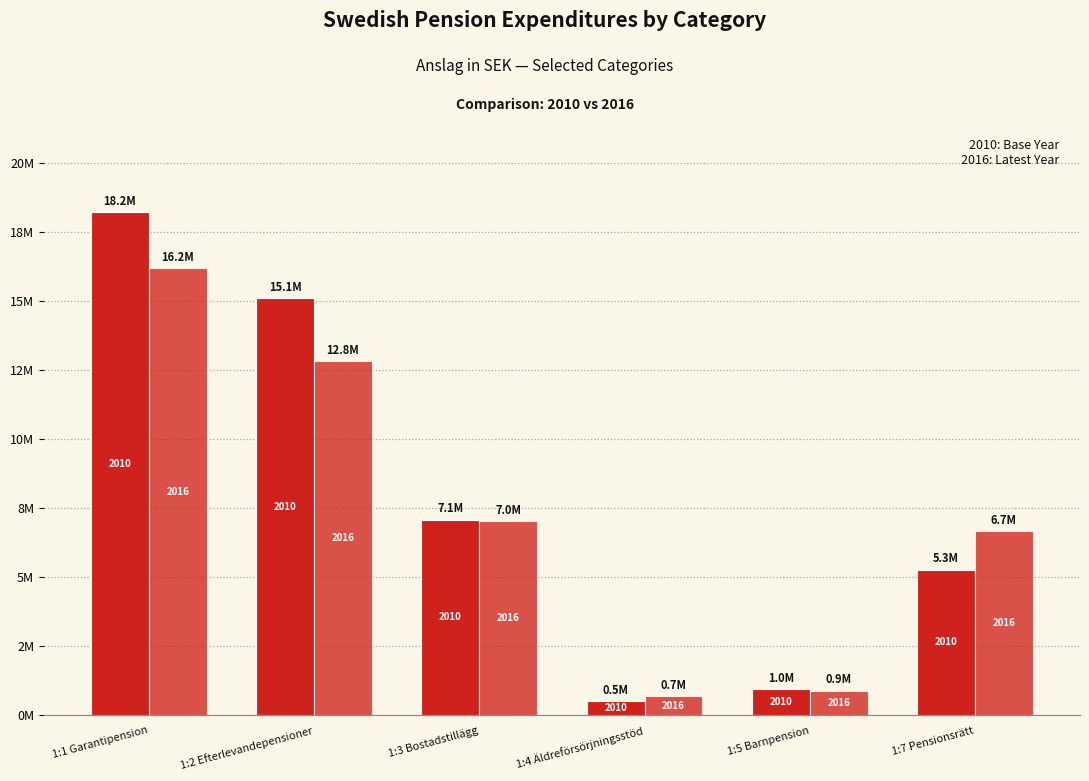

Does the chart contain stacked bars?

No